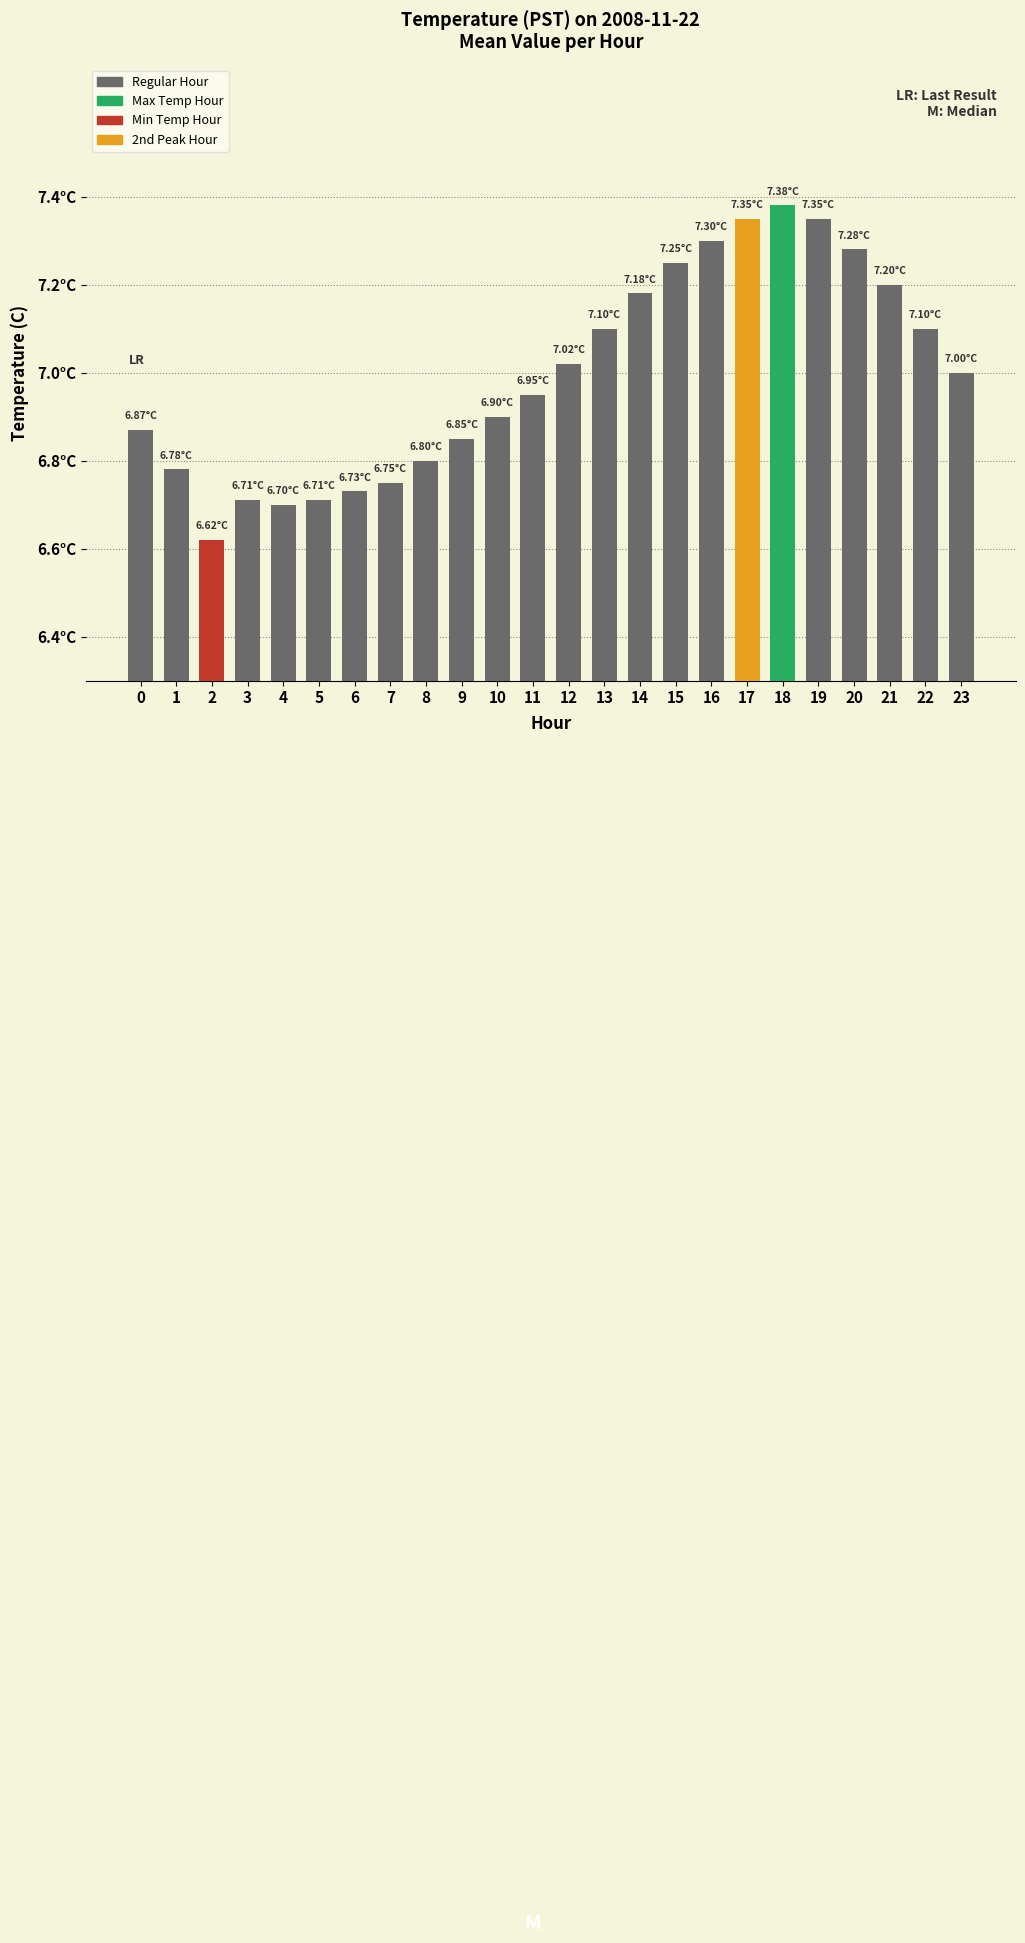

Does the chart contain any negative values?

No